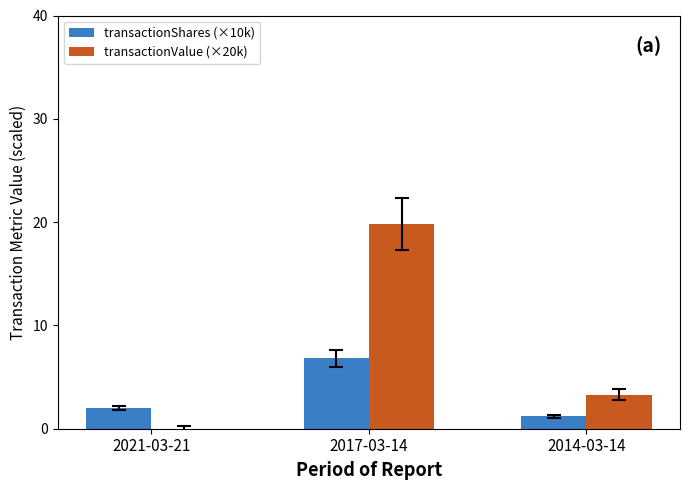

Is it true that transactionValue (×20k) equals 5.0 at 2014-03-14?

False